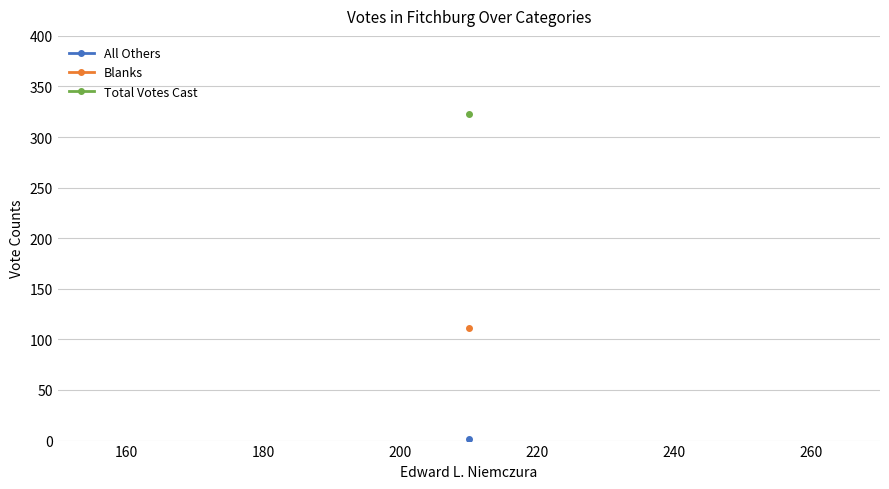

Which has a higher value, Total Votes Cast or Edward L. Niemczura?

Total Votes Cast